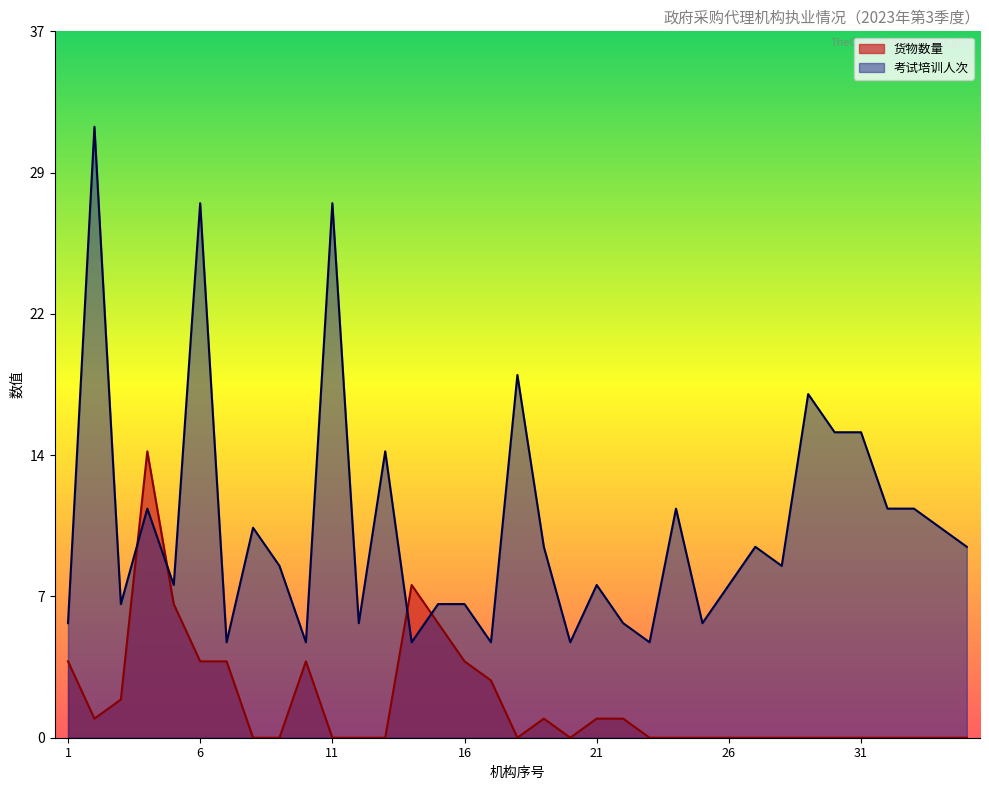

What is the spread (max minus min) of values at 11?

28